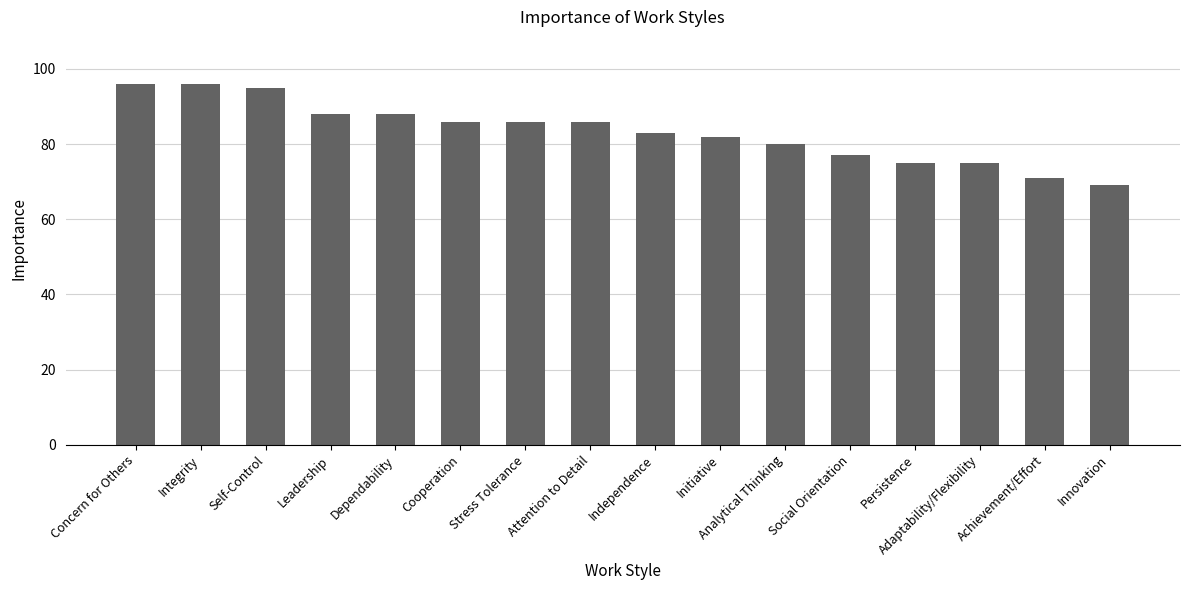

Approximately how many times larger is the value at Stress Tolerance compared to Analytical Thinking?

1.1